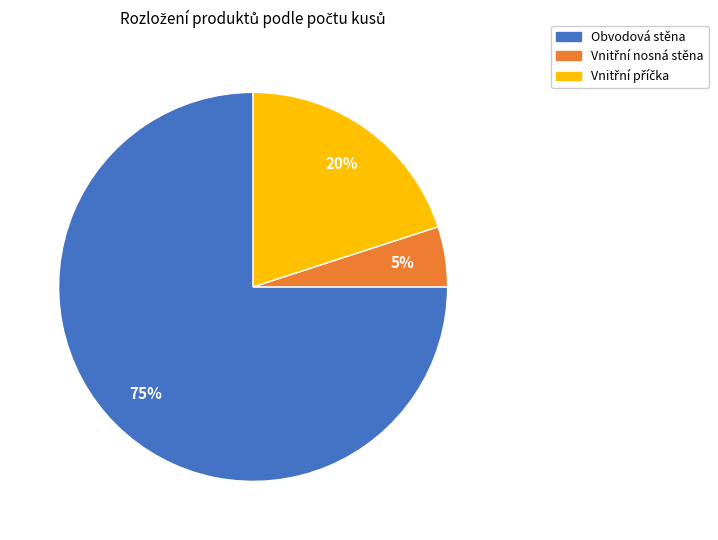

To the nearest percent, what is the difference between the largest and smallest slice percentages?

70%